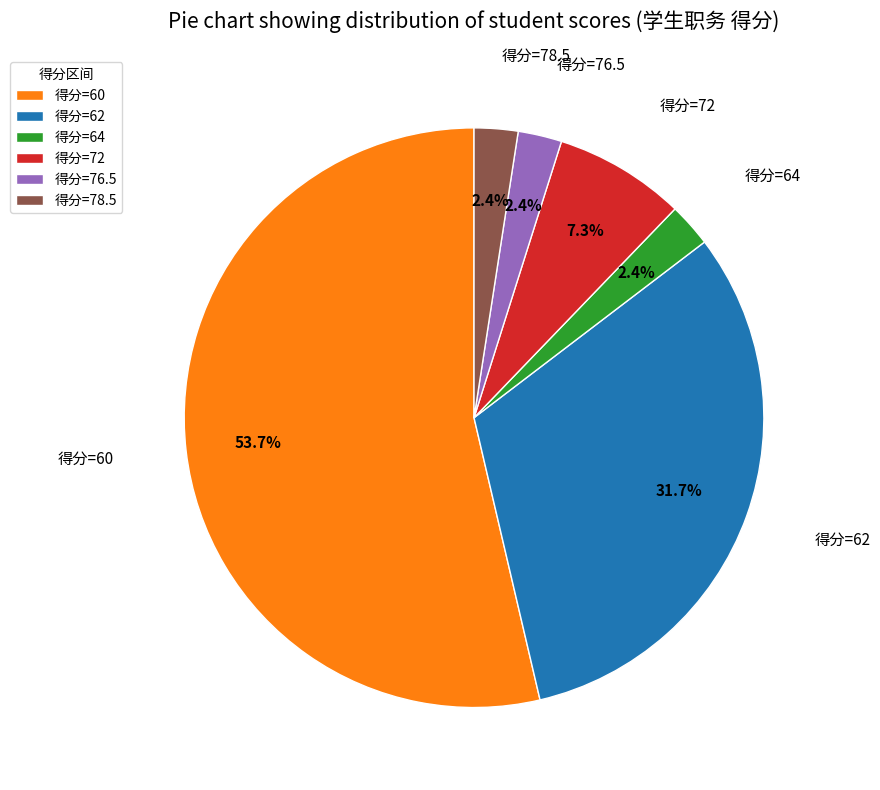

Does any single category account for the majority?

Yes